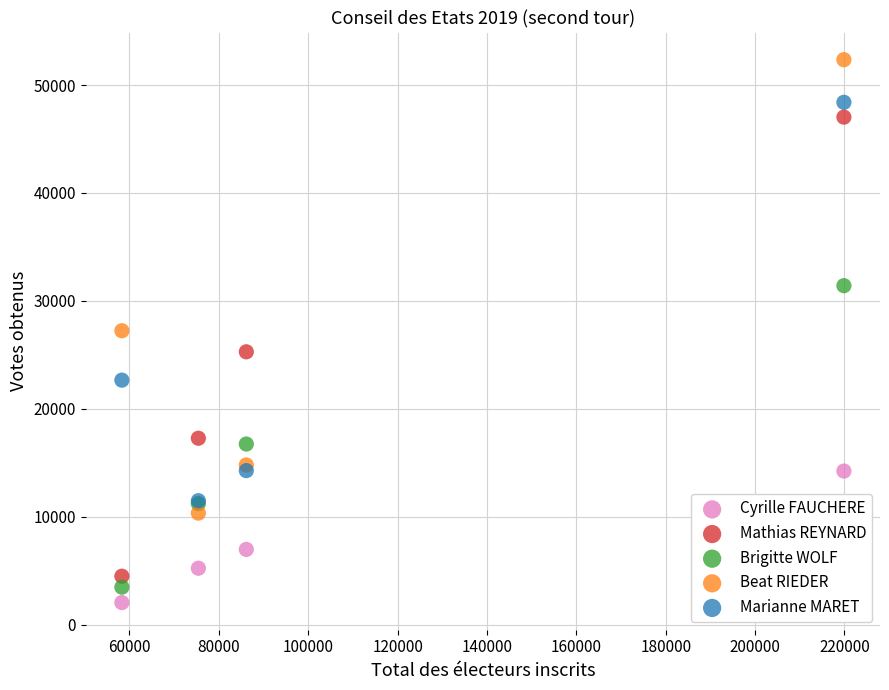

In the Cyrille FAUCHERE series, what Y value is closest to 8133?

6966